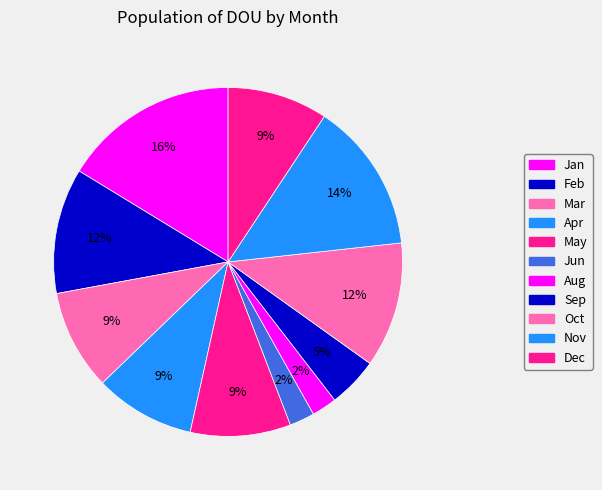

How many slices are in this pie chart?

11